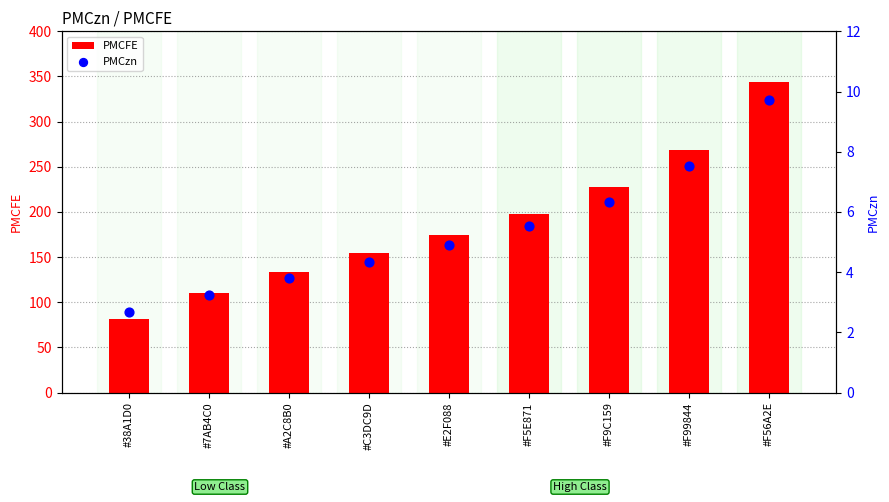

What are all the series names shown in the legend?

PMCFE, PMCzn